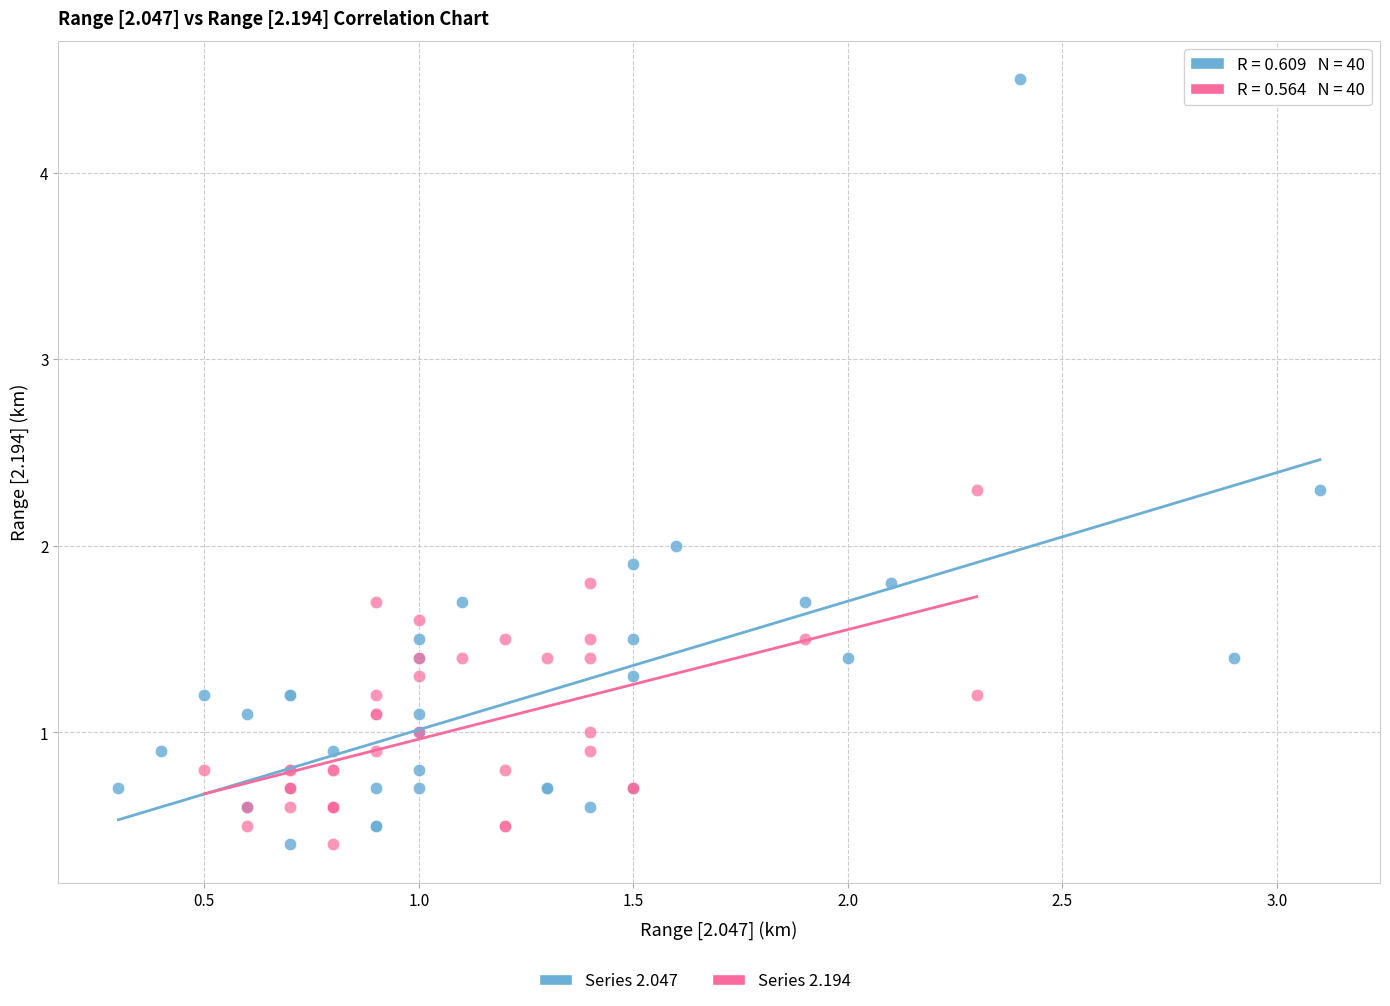

Which series contains the highest Y value?

Series 2.047